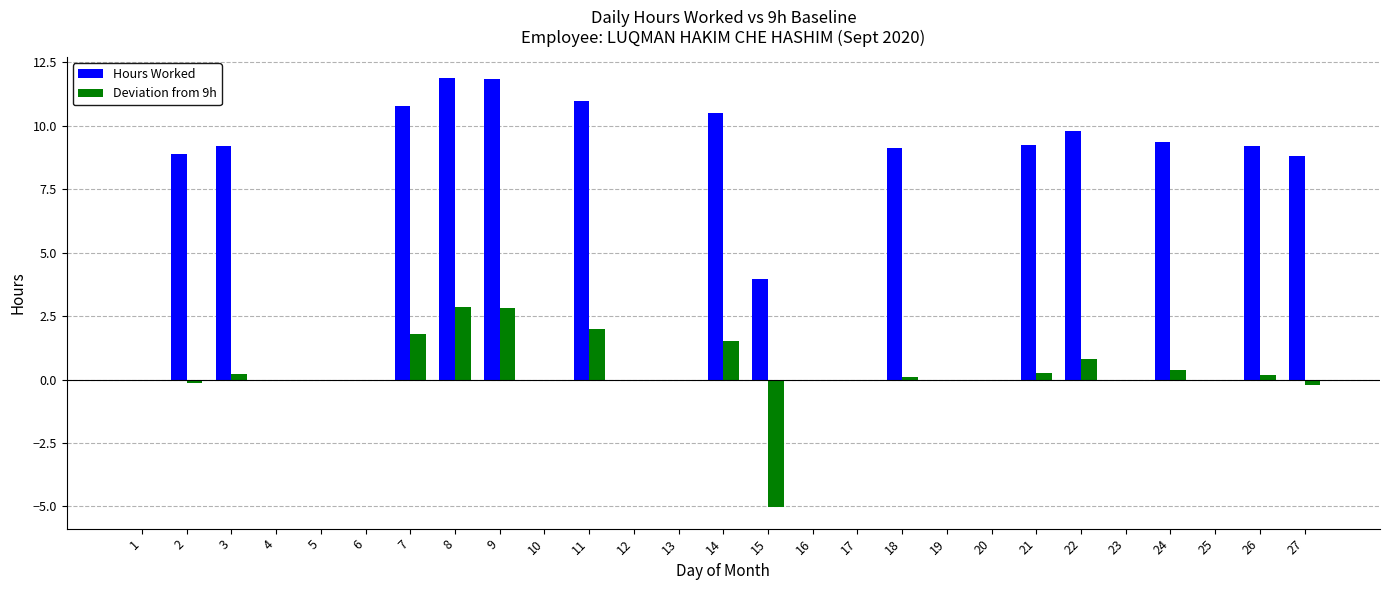

What is the highest value of the Hours Worked series?

11.9